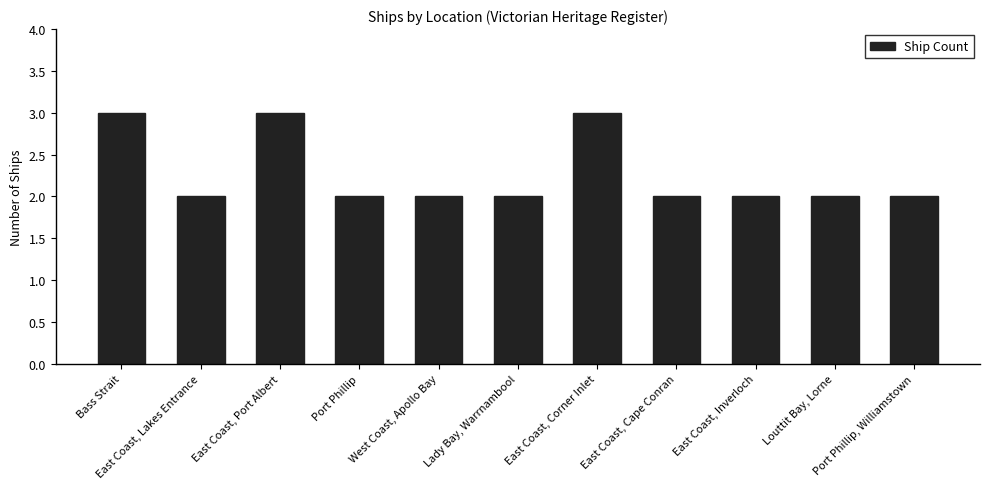

What is the difference between the maximum and minimum values?

1